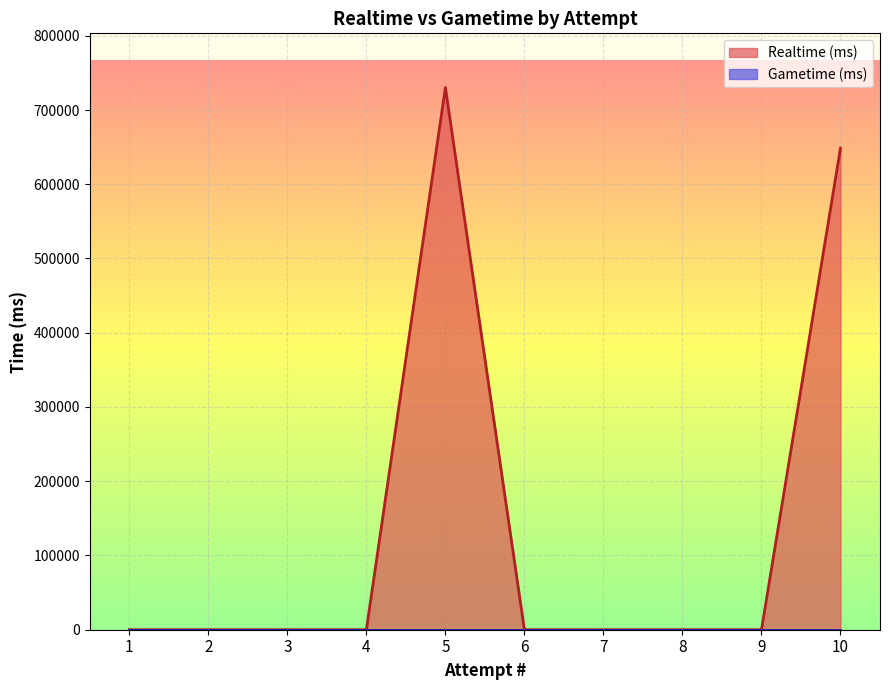

How many data points does each series have?

10